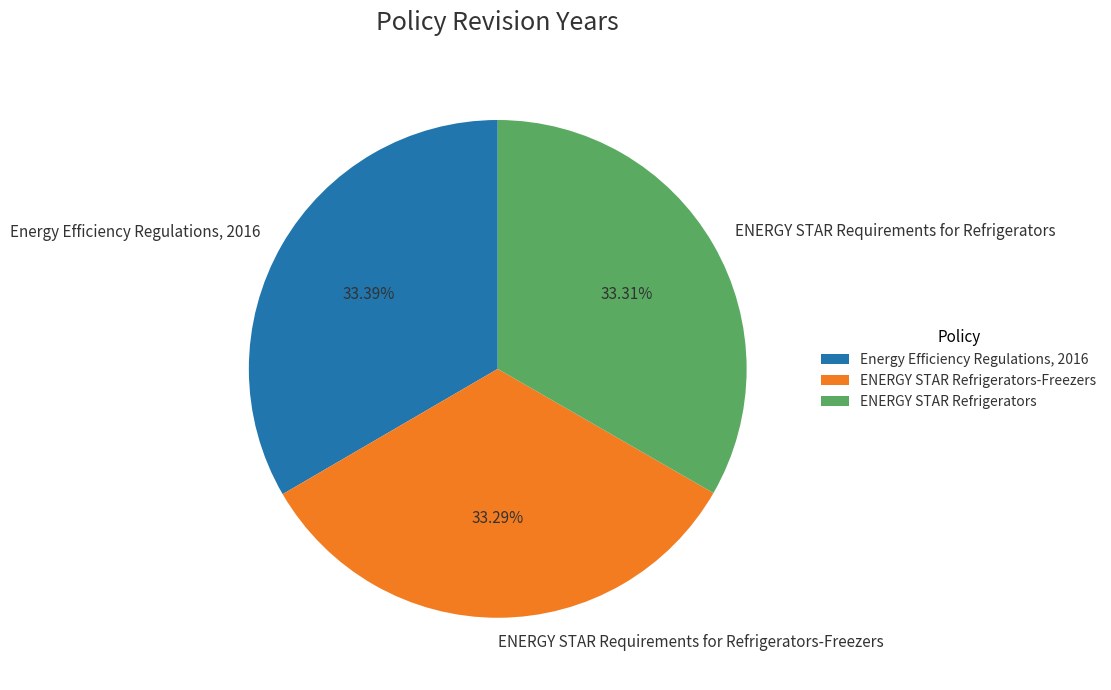

What is the ratio of the value at Energy Efficiency Regulations, 2016 to the value at ENERGY STAR Refrigerators-Freezers?

1.0